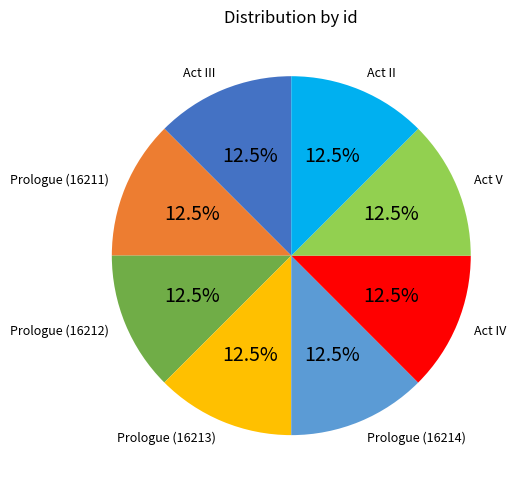

Does any single category account for the majority?

No